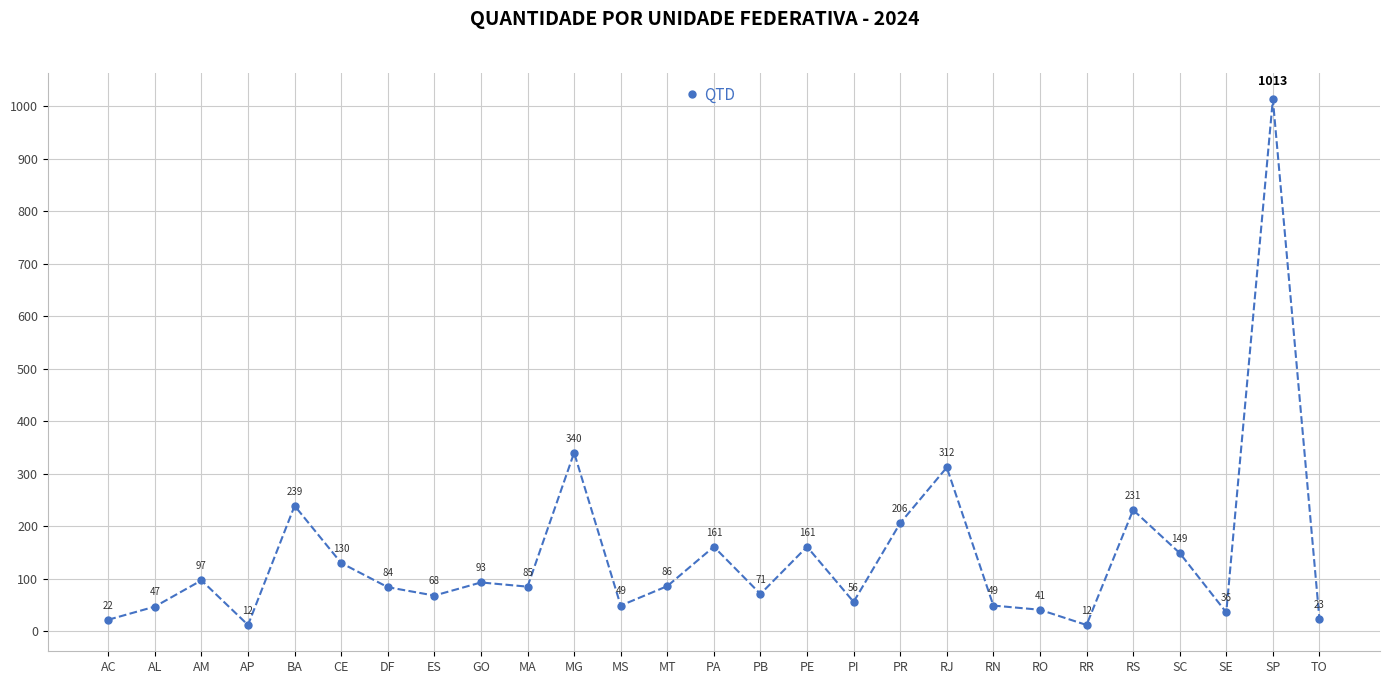

How many lines are shown in the chart?

1